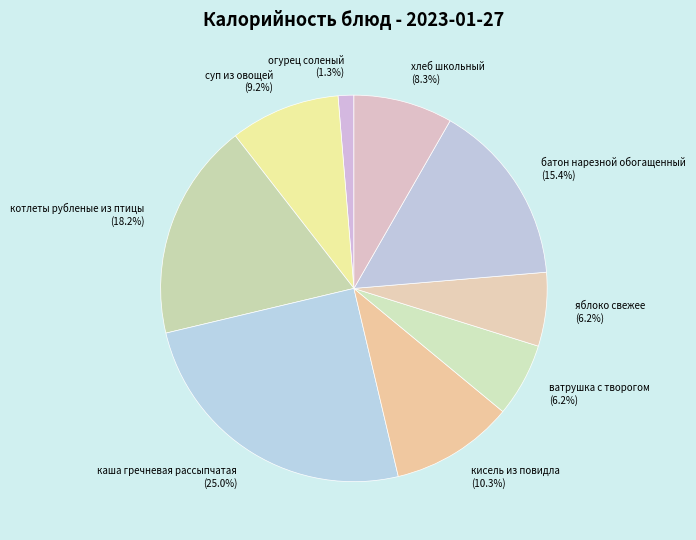

Combined, do хлеб школьный and суп из овощей account for over 50%?

No